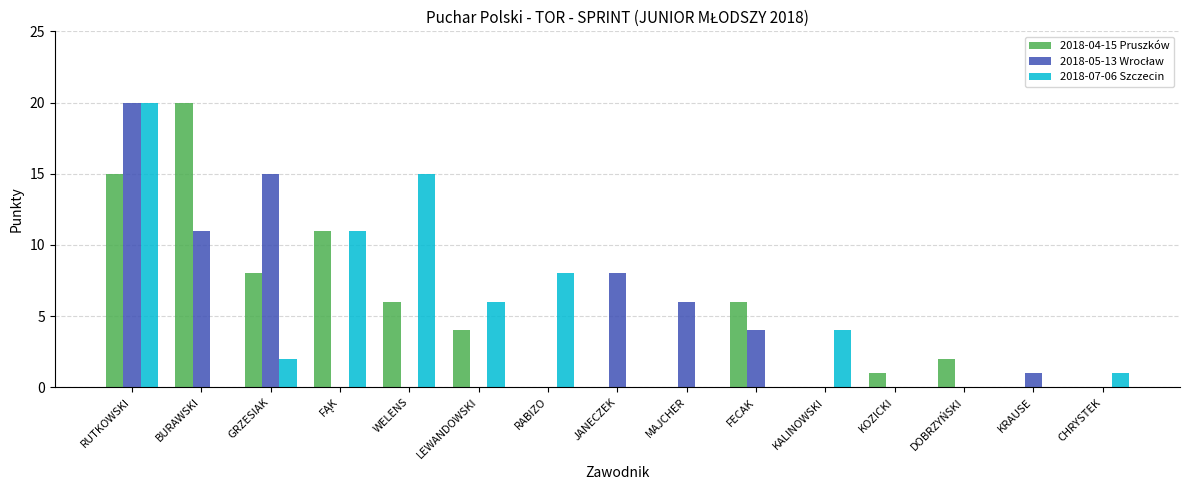

What is the total value across all series at KRAUSE?

1